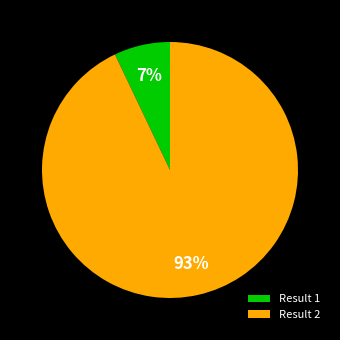

Is it true that Result 2 is 82% of the pie?

False